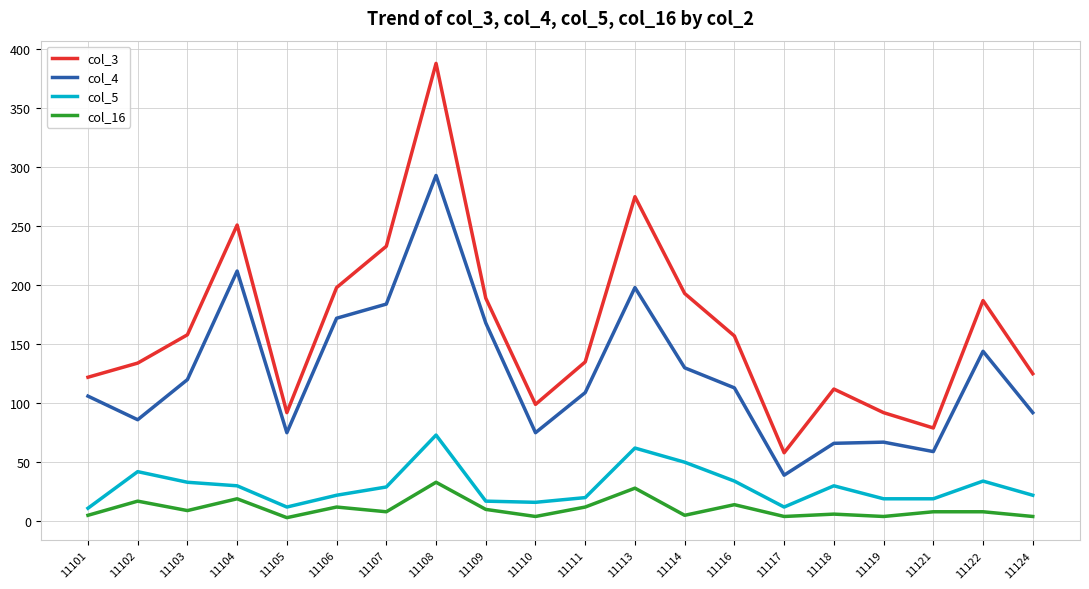

The value of col_5 at 11114 is 77. True or false?

False